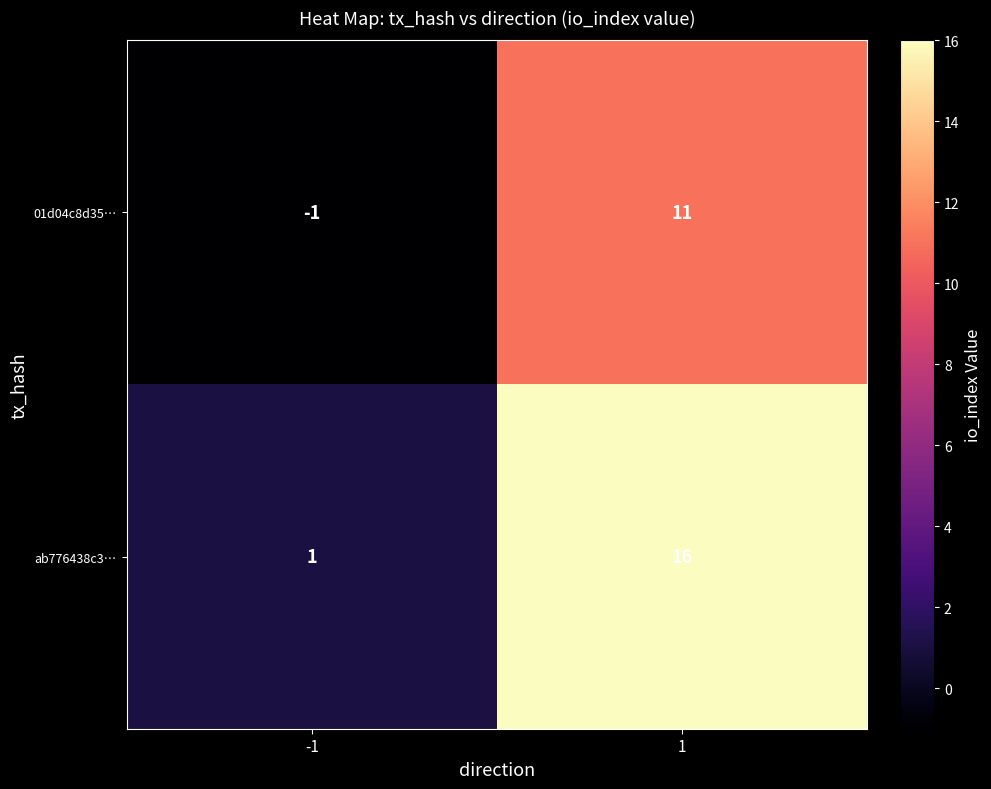

What is the sum of all ab776438c3… values?

17